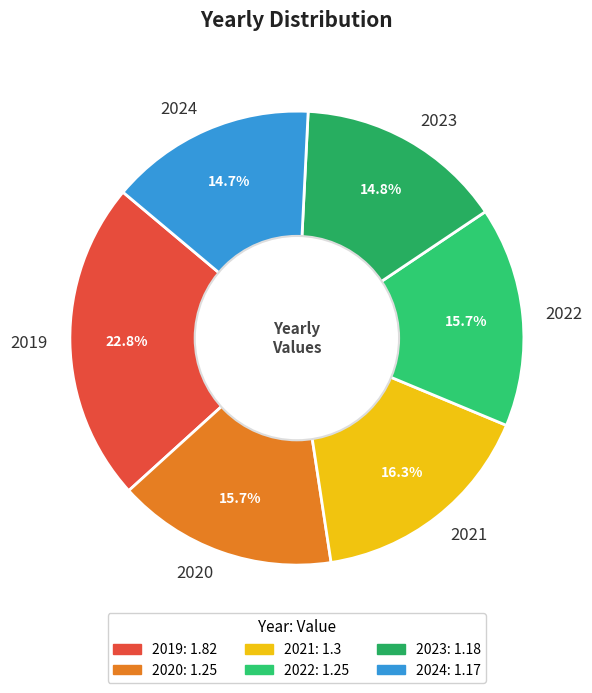

True or false: 2024 accounts for 15% of the total.

True